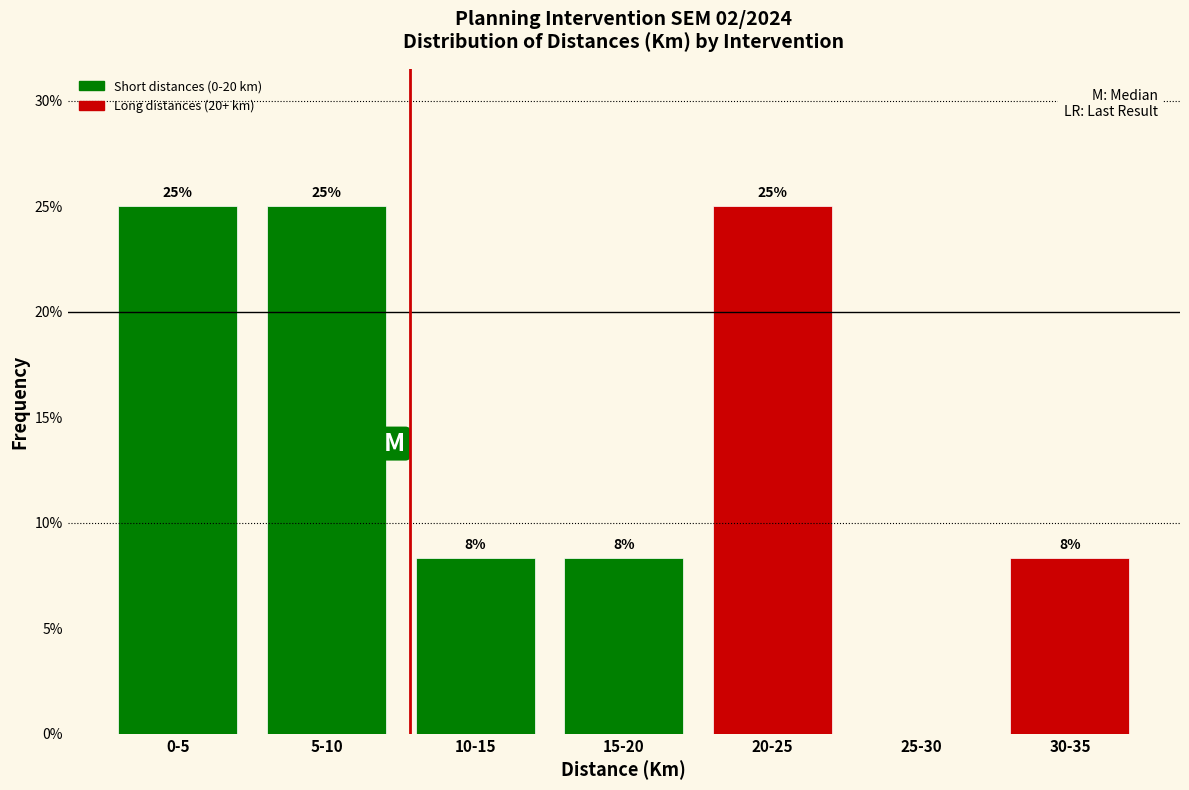

Approximately how many times larger is the value at 5-10 compared to 0-5?

1.0